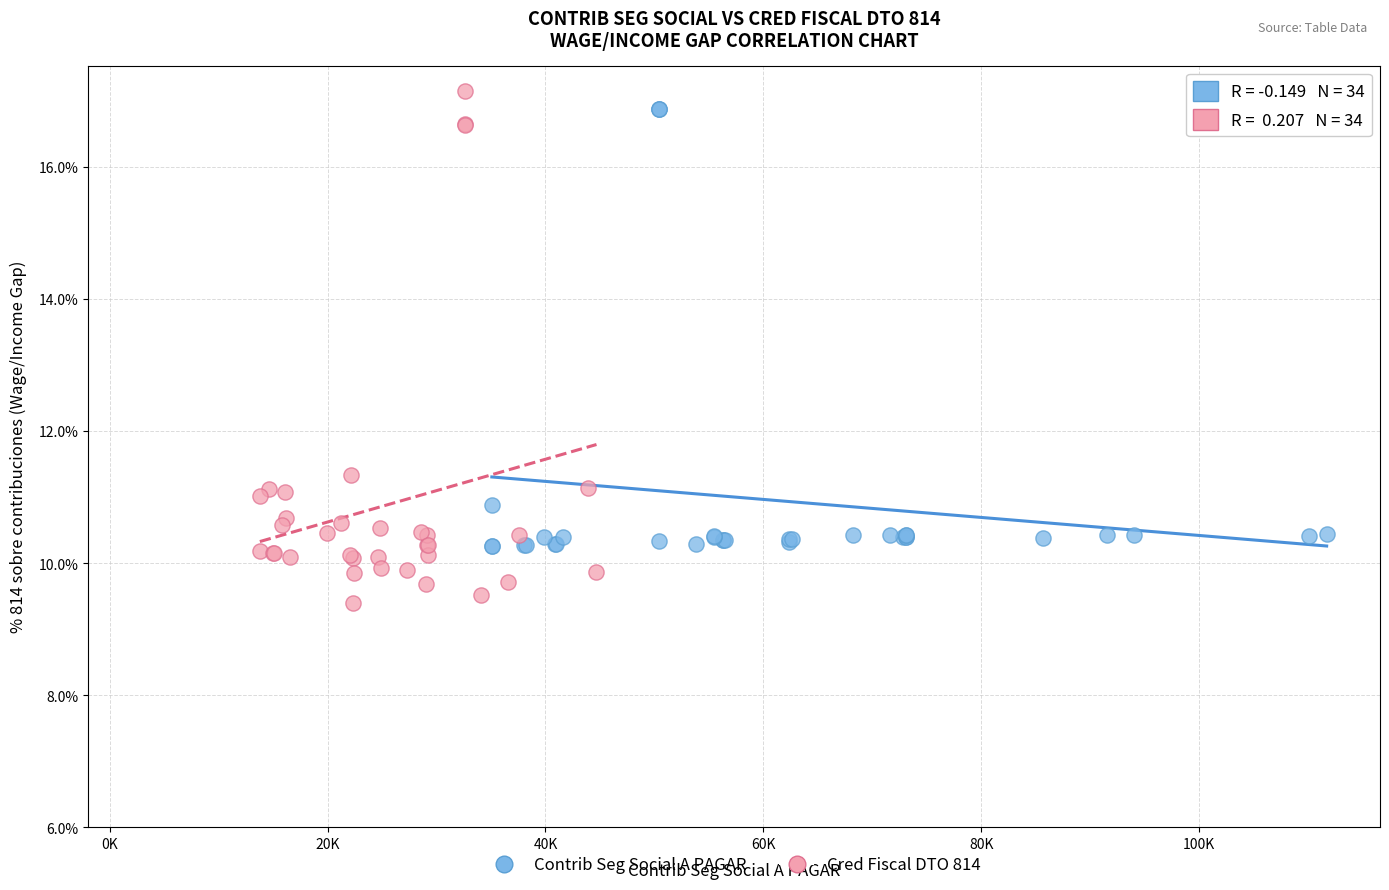

Which series contains the highest Y value?

Cred Fiscal DTO 814